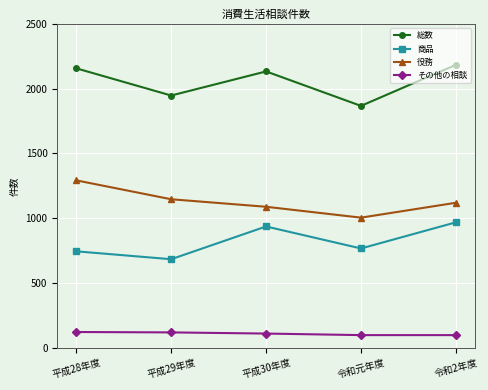

At how many categories does at least one series exceed 1397?

5